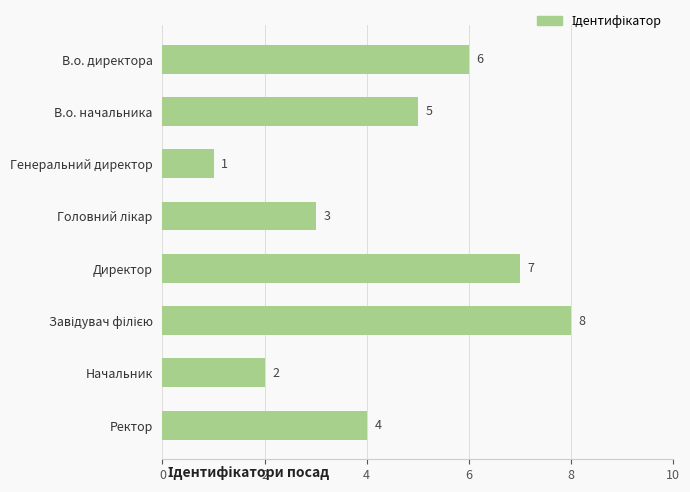

Is it true that the value at Генеральний директор is 0?

False